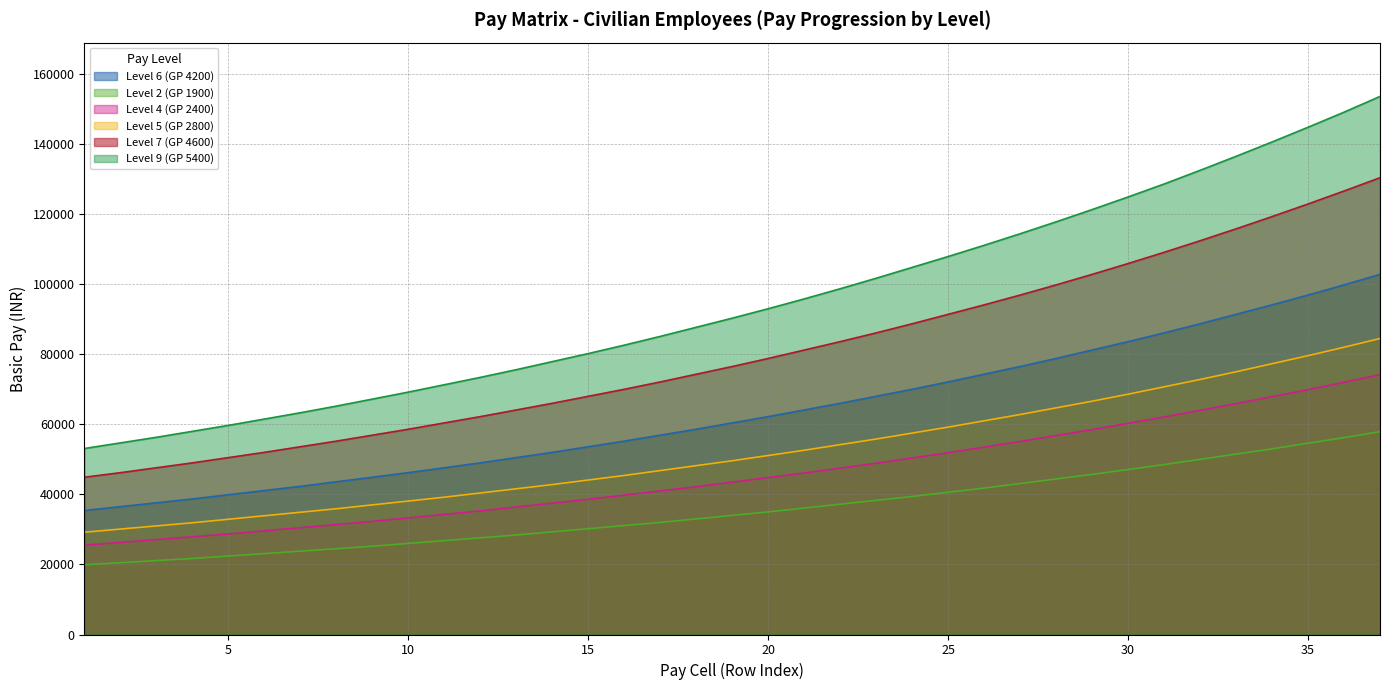

At which label does Level 5 (GP 2800) reach its peak?

37